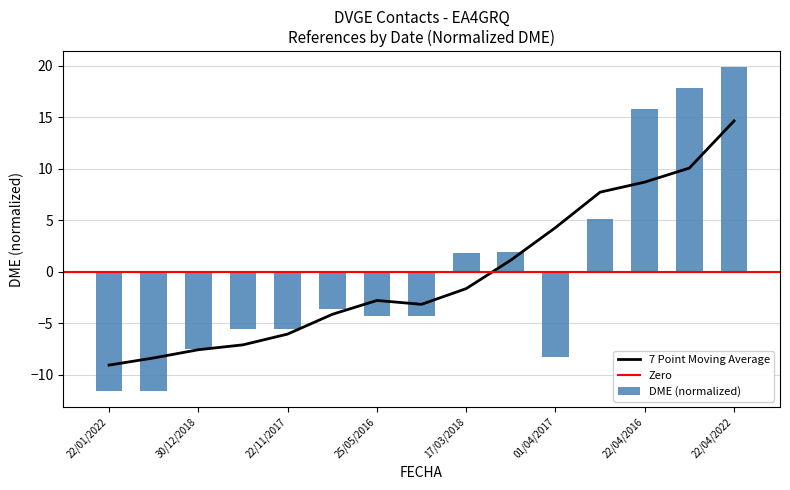

True or false: the data shows -8.3 at 01/04/2017.

True